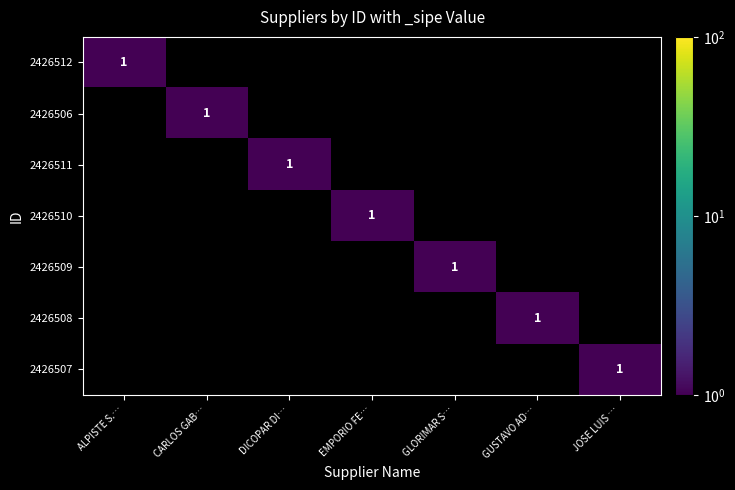

The value of 2426506 at CARLOS GAB… is 1. True or false?

True